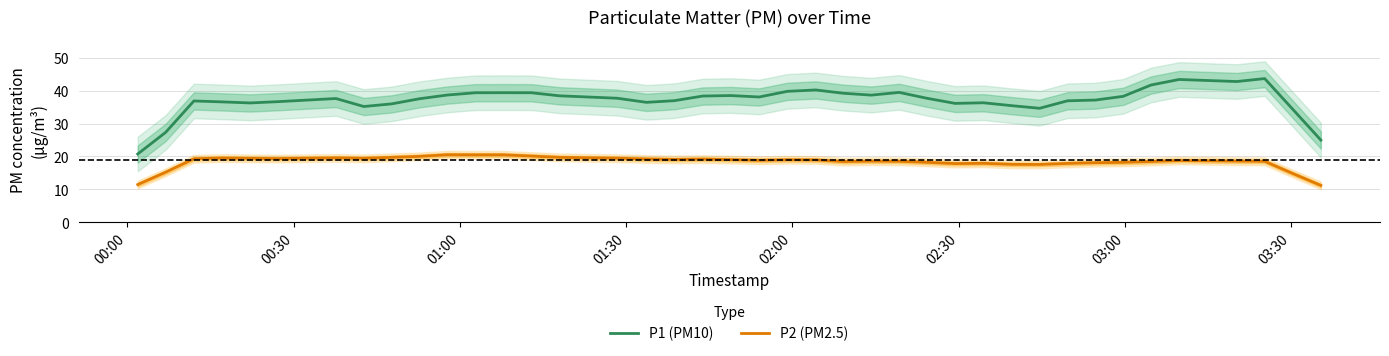

What is the difference between the maximum and minimum values in the P2 (PM2.5) series?

9.3